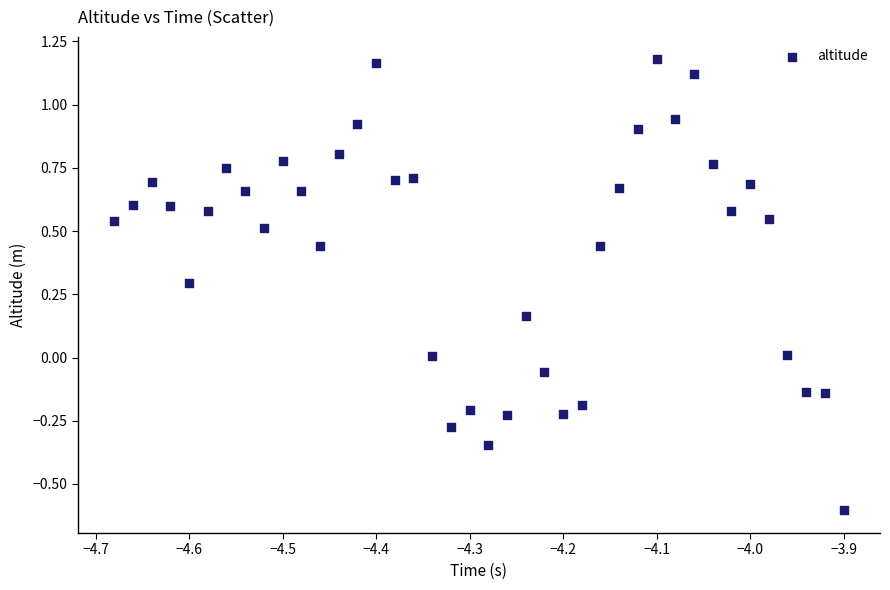

What is the range of Y values (max minus min)?

1.8